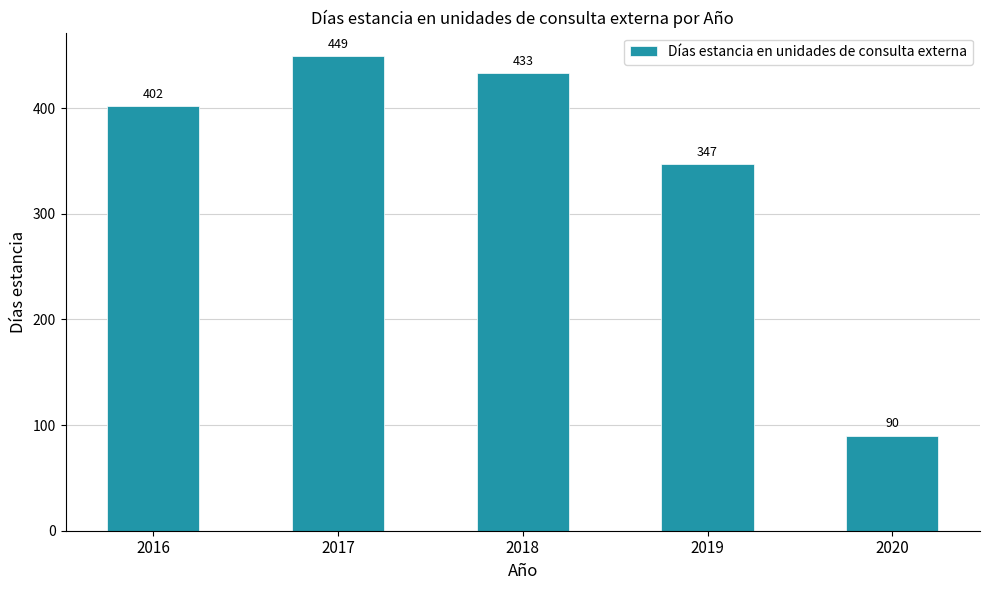

List the labels in order of value, largest first.

2017, 2018, 2016, 2019, 2020